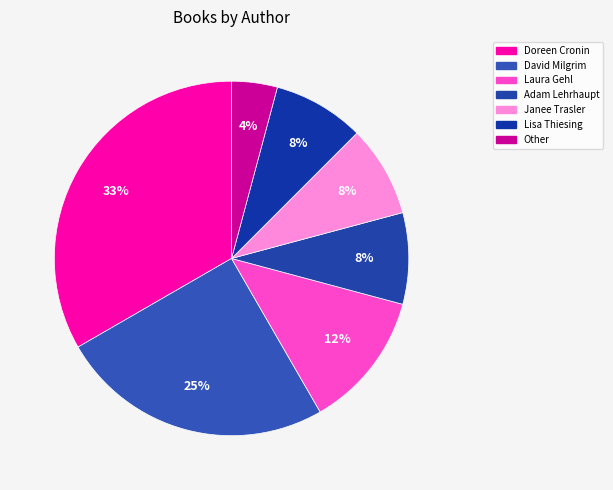

What is the largest slice in the pie chart?

Doreen Cronin